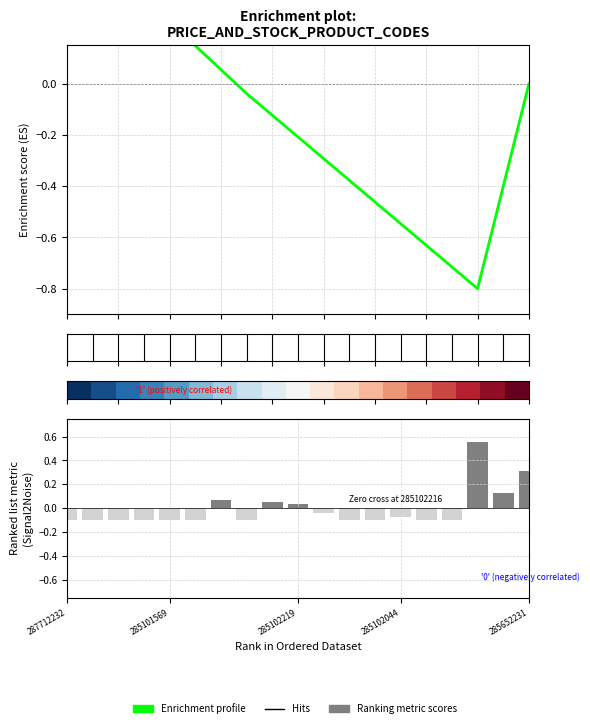

At how many categories does at least one series exceed 0?

19